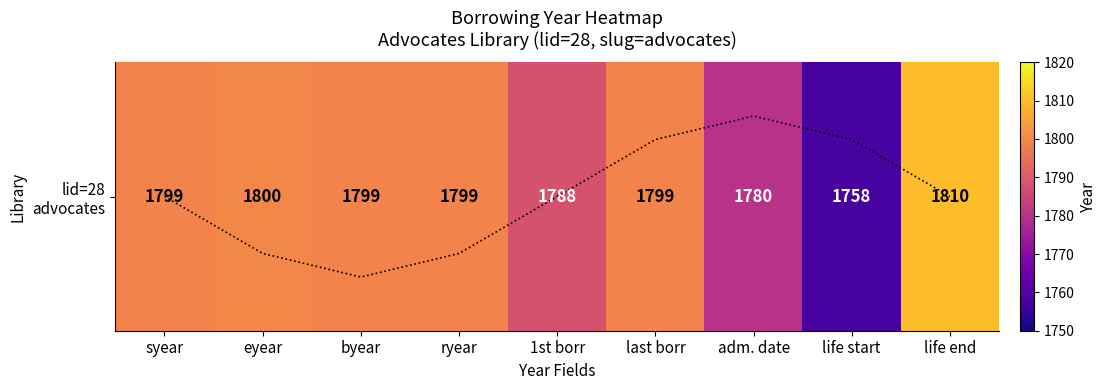

Is this an area chart (filled region under the line)?

No